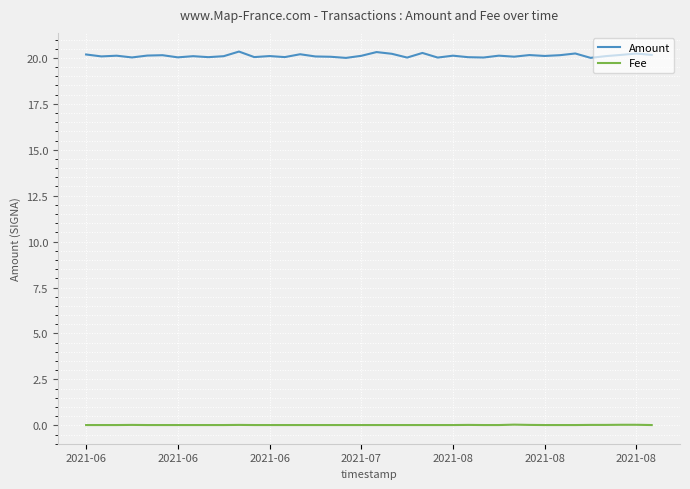

What is the lowest value of the Amount series?

20.0